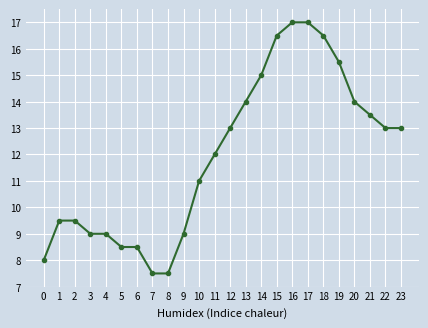

What value does the data have at 20?

14.0